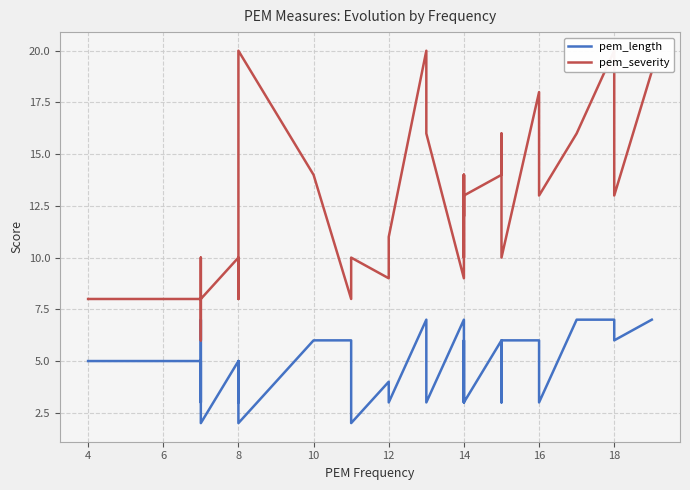

Rank the series by their maximum value, from lowest to highest.

pem_length, pem_severity